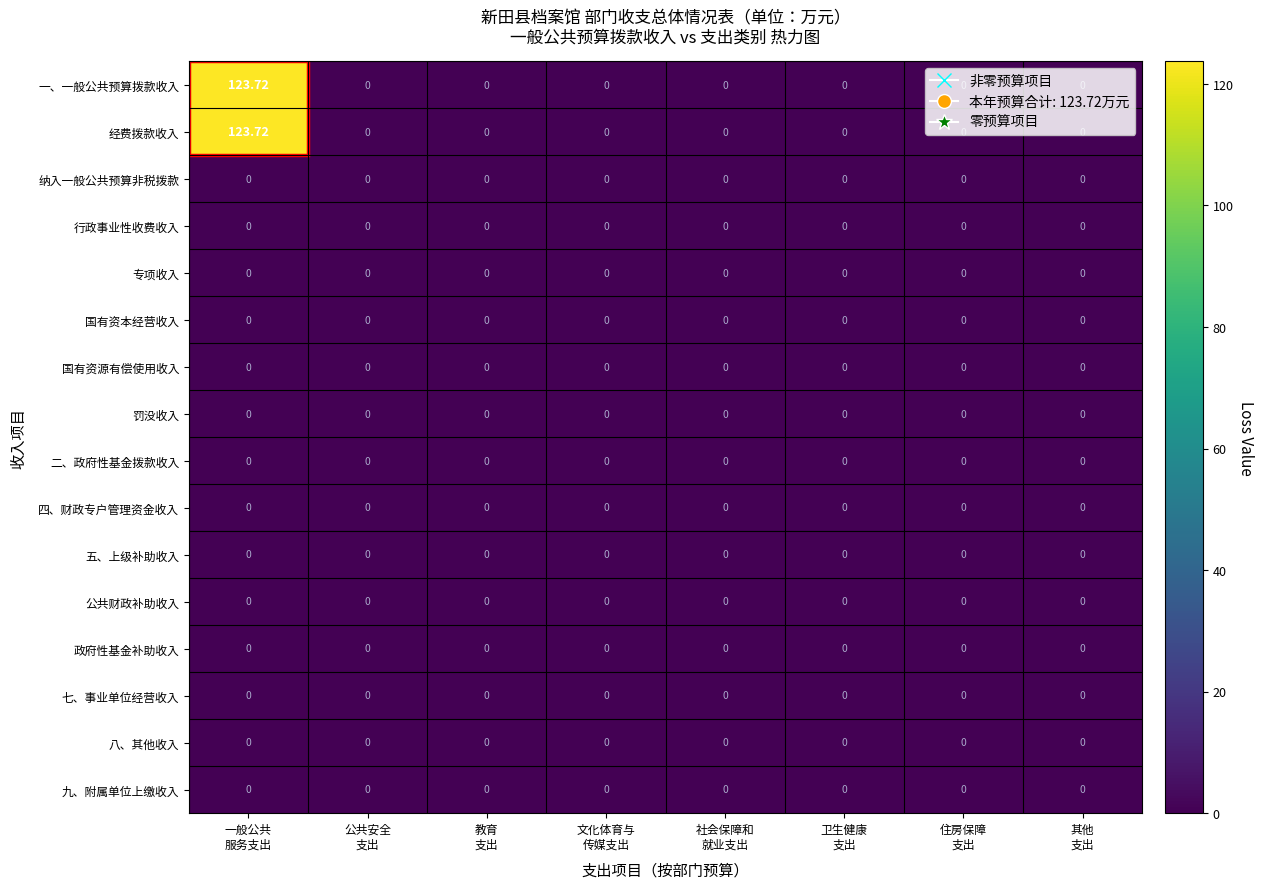

What is the greatest value displayed?

123.7